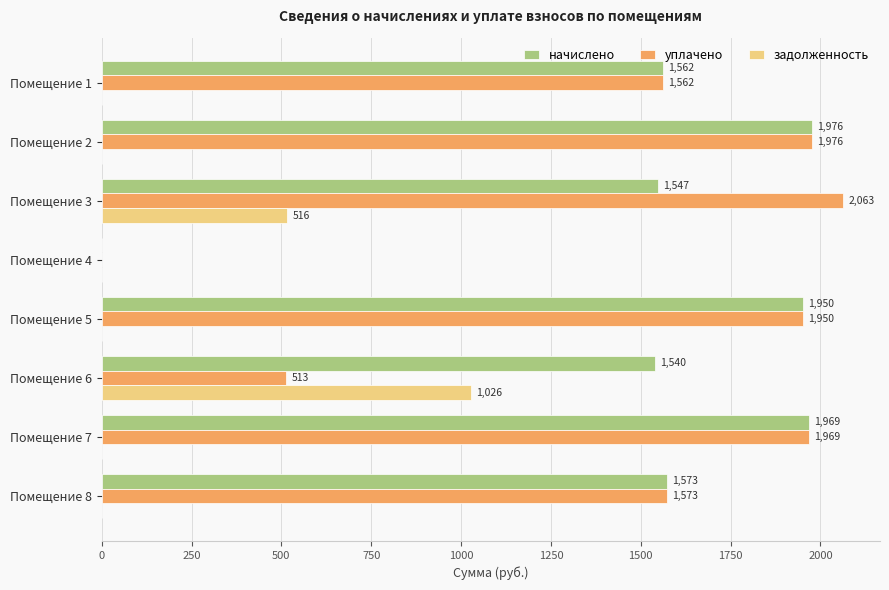

What is the maximum value shown in the chart?

2062.7